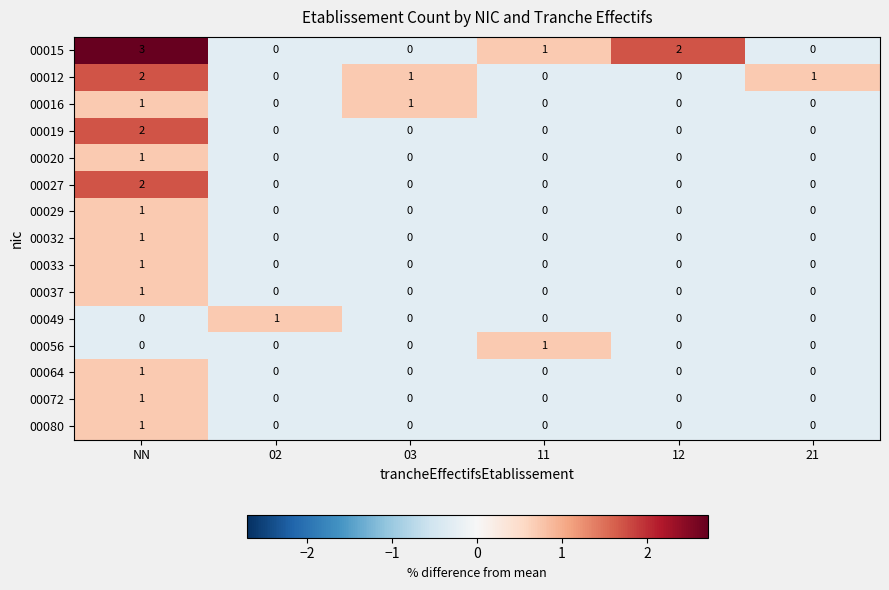

At which label does 00012 first exceed 1?

NN